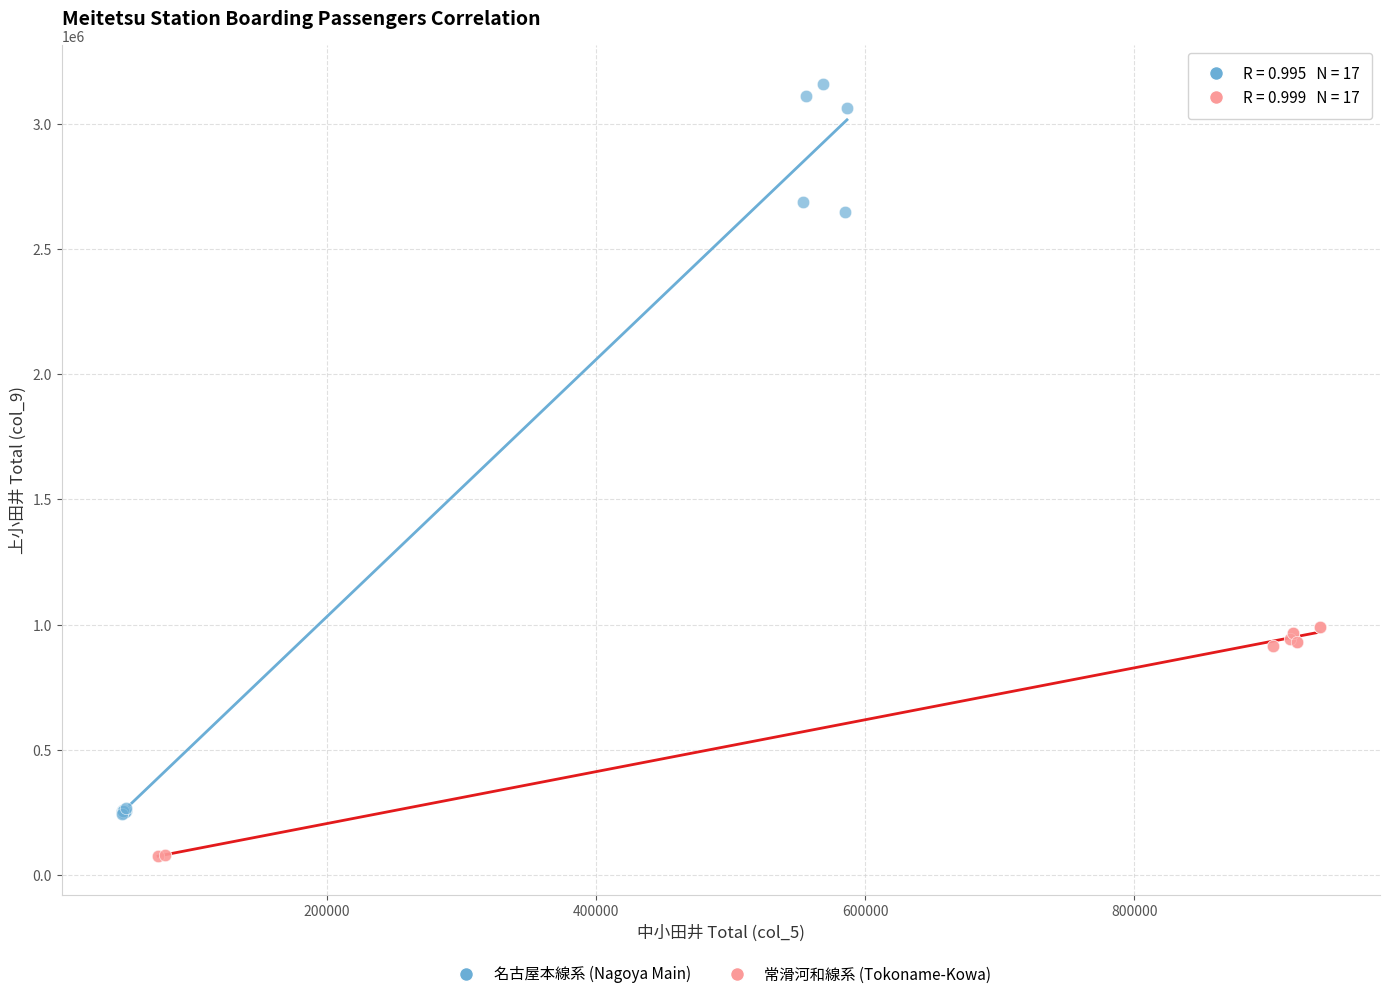

Which series reaches the maximum Y coordinate?

名古屋本線系 (Nagoya Main)